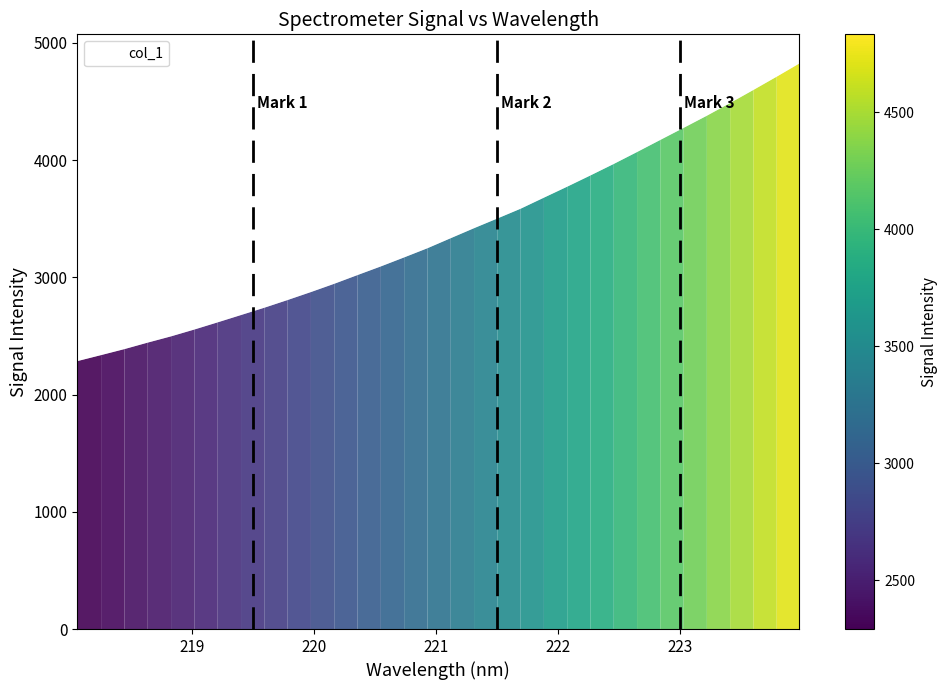

What is the difference between the maximum and minimum values?

2541.2